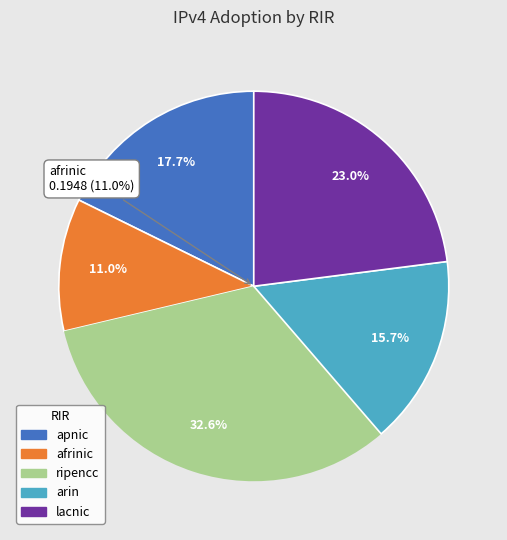

To the nearest percent, what is the average slice percentage?

20%